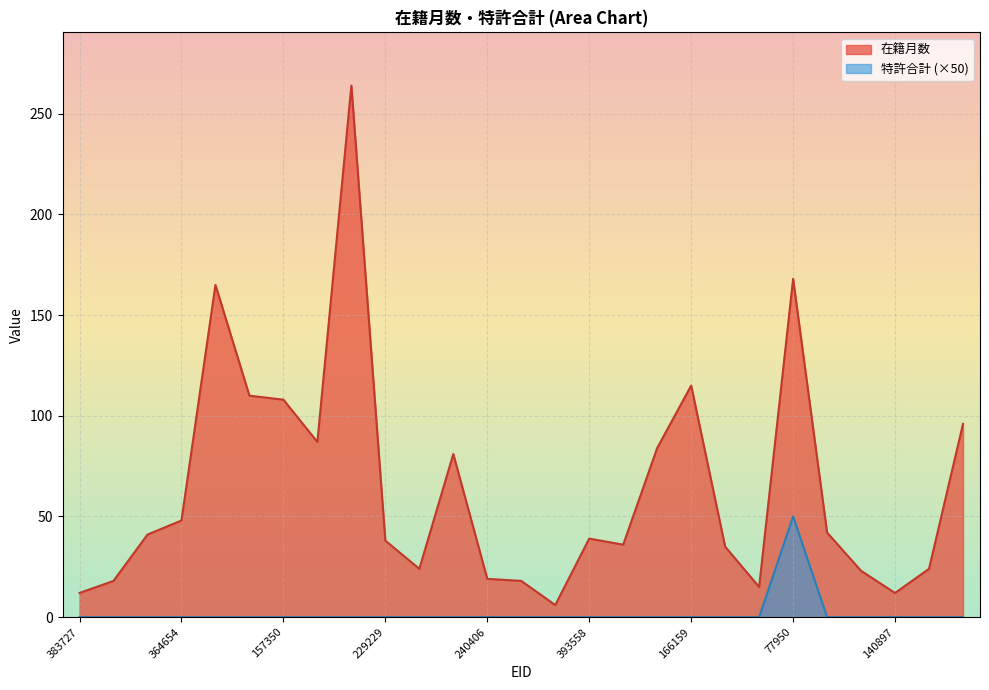

Reading left to right, transcribe all the data shown in this chart.

在籍月数: 383727=12	371760=18	273099=41	364654=48	231242=165	83106=110	157350=108	349361=87	60684=264	229229=38	193361=24	229222=81	240406=19	414701=18	147833=6	393558=39	277710=36	229230=84	166159=115	335544=35	395206=15	77950=168	60247=42	82682=23	140897=12	404592=24	157340=96
特許合計: 383727=0	371760=0	273099=0	364654=0	231242=0	83106=0	157350=0	349361=0	60684=0	229229=0	193361=0	229222=0	240406=0	414701=0	147833=0	393558=0	277710=0	229230=0	166159=0	335544=0	395206=0	77950=50	60247=0	82682=0	140897=0	404592=0	157340=0